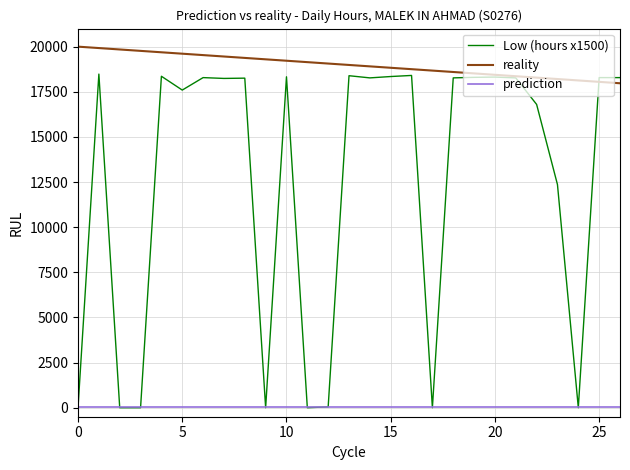

What is the highest value of the reality series?

20000